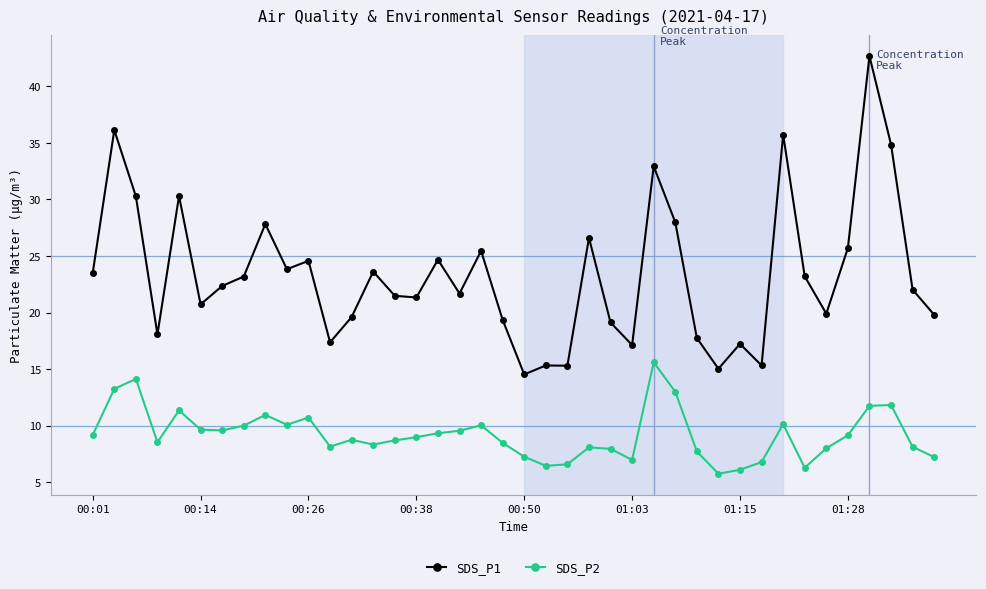

True or false: SDS_P1 has more than 1 interior local peaks.

True